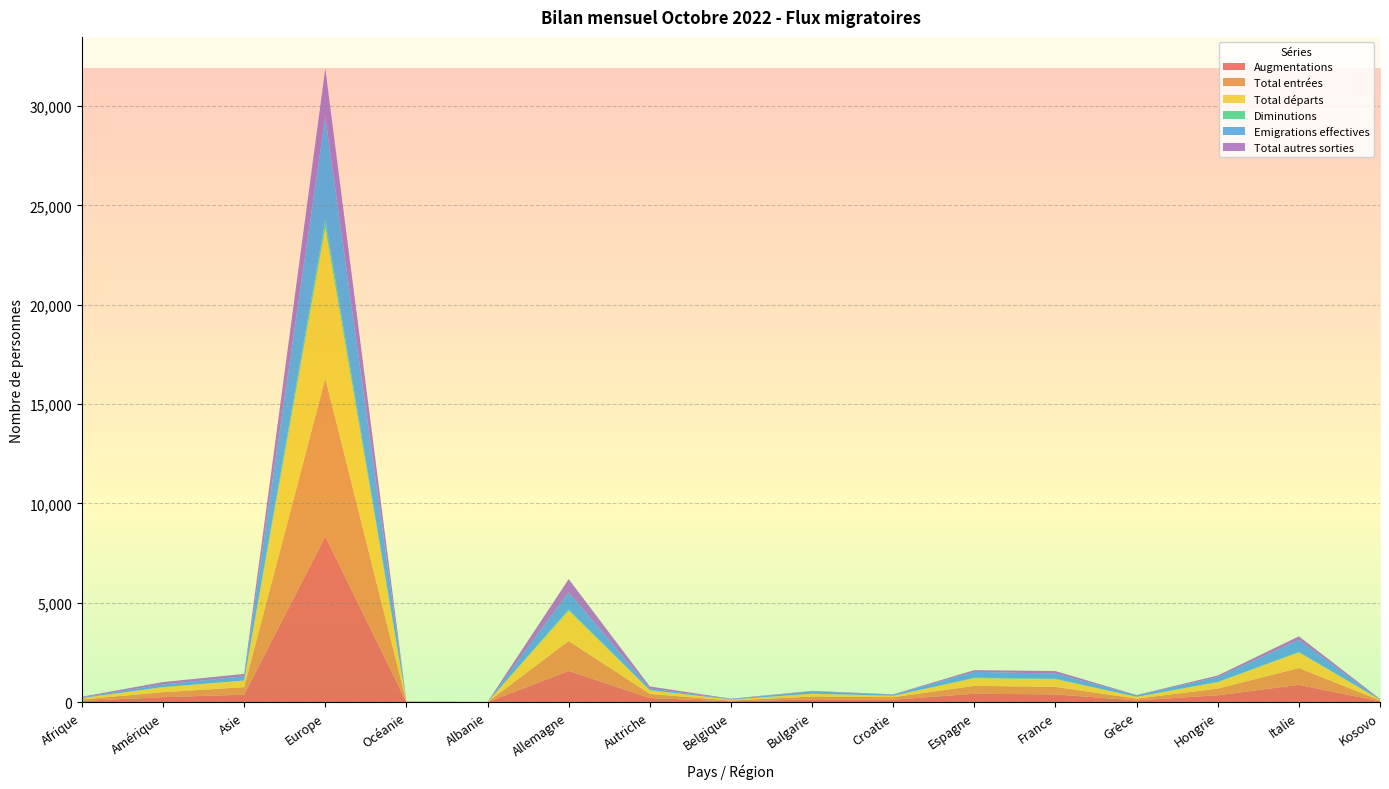

Reading right to left, transcribe all the data shown in this chart.

Augmentations: Kosovo=46	Italie=876	Hongrie=353	Grèce=93	France=397	Espagne=427	Croatie=129	Bulgarie=147	Belgique=45	Autriche=213	Allemagne=1577	Albanie=3	Océanie=12	Europe=8345	Asie=384	Amérique=257	Afrique=71
Total entrées: Kosovo=46	Italie=846	Hongrie=334	Grèce=89	France=377	Espagne=400	Croatie=125	Bulgarie=142	Belgique=44	Autriche=209	Allemagne=1508	Albanie=3	Océanie=12	Europe=7949	Asie=378	Amérique=250	Afrique=71
Total départs: Kosovo=39	Italie=782	Hongrie=320	Grèce=90	France=387	Espagne=382	Croatie=71	Bulgarie=140	Belgique=46	Autriche=184	Allemagne=1522	Albanie=7	Océanie=12	Europe=7595	Asie=329	Amérique=251	Afrique=69
Diminutions: Kosovo=0	Italie=30	Hongrie=19	Grèce=4	France=20	Espagne=27	Croatie=4	Bulgarie=5	Belgique=1	Autriche=4	Allemagne=69	Albanie=0	Océanie=0	Europe=396	Asie=6	Amérique=7	Afrique=0
Emigrations effectives: Kosovo=14	Italie=601	Hongrie=236	Grèce=78	France=261	Espagne=295	Croatie=56	Bulgarie=116	Belgique=23	Autriche=87	Allemagne=856	Albanie=4	Océanie=7	Europe=5164	Asie=211	Amérique=131	Afrique=37
Total autres sorties: Kosovo=25	Italie=181	Hongrie=84	Grèce=12	France=126	Espagne=87	Croatie=15	Bulgarie=24	Belgique=23	Autriche=97	Allemagne=666	Albanie=3	Océanie=5	Europe=2431	Asie=118	Amérique=120	Afrique=32